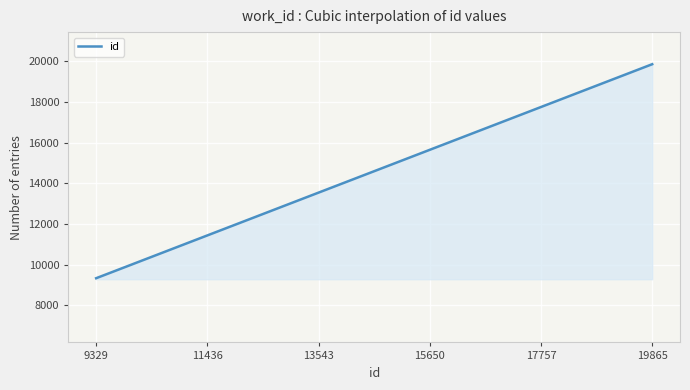

What is the difference between the maximum and minimum values?

10536.0